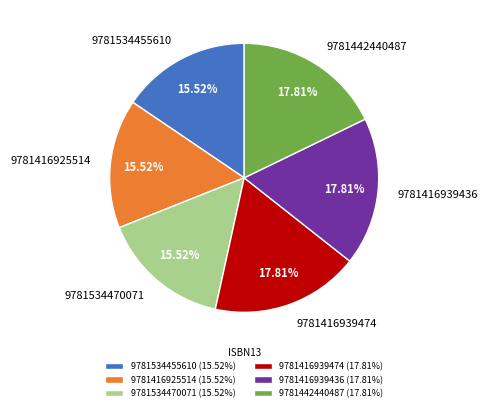

To the nearest percent, what is the average slice percentage?

17%